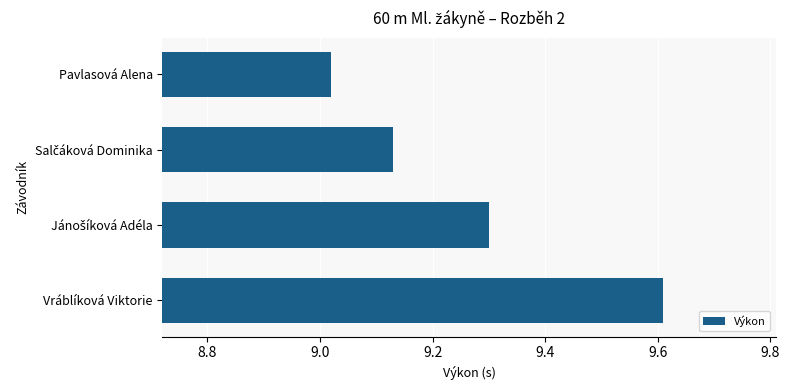

At which category does the chart reach its peak across all series?

Vráblíková Viktorie